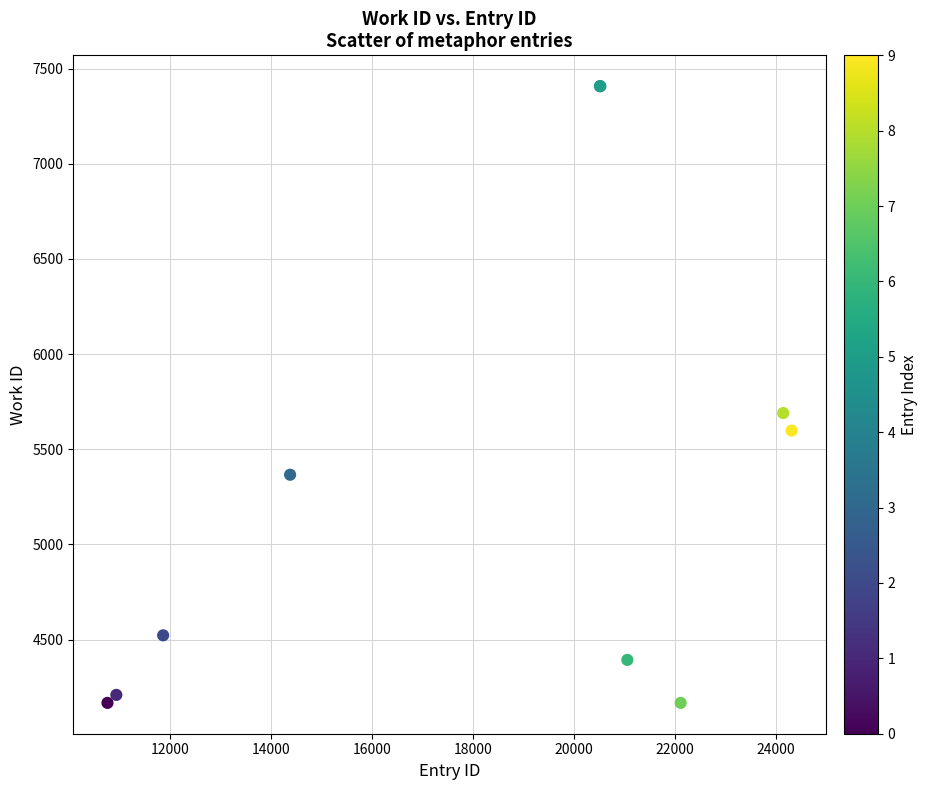

What Y value in the scatter plot is closest to 5787?

5690